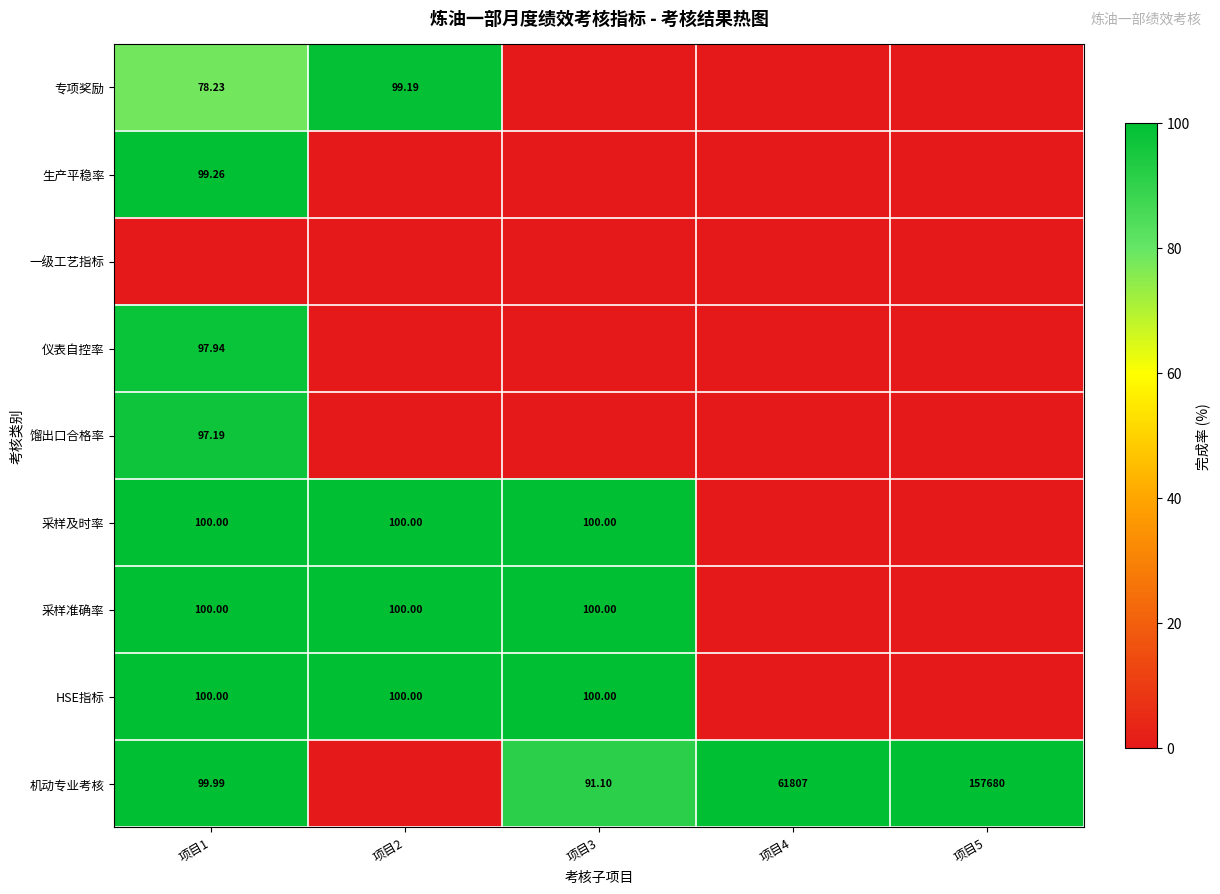

What is the maximum value for 专项奖励?

99.2